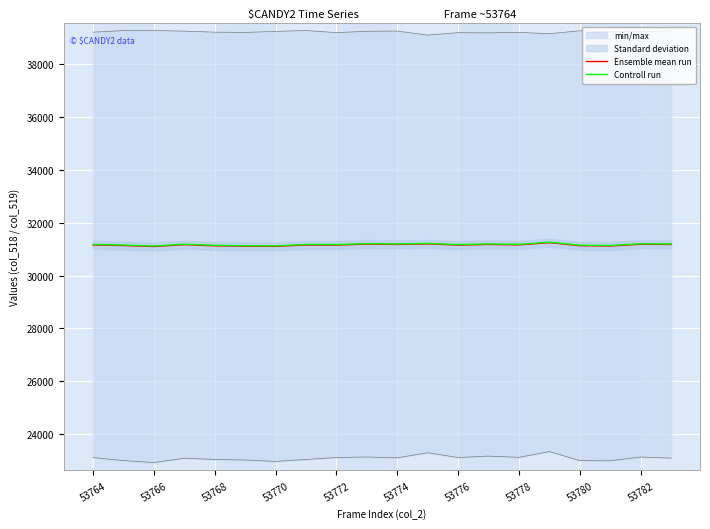

The value of Ensemble mean run at 53764 is 31161.0. True or false?

True